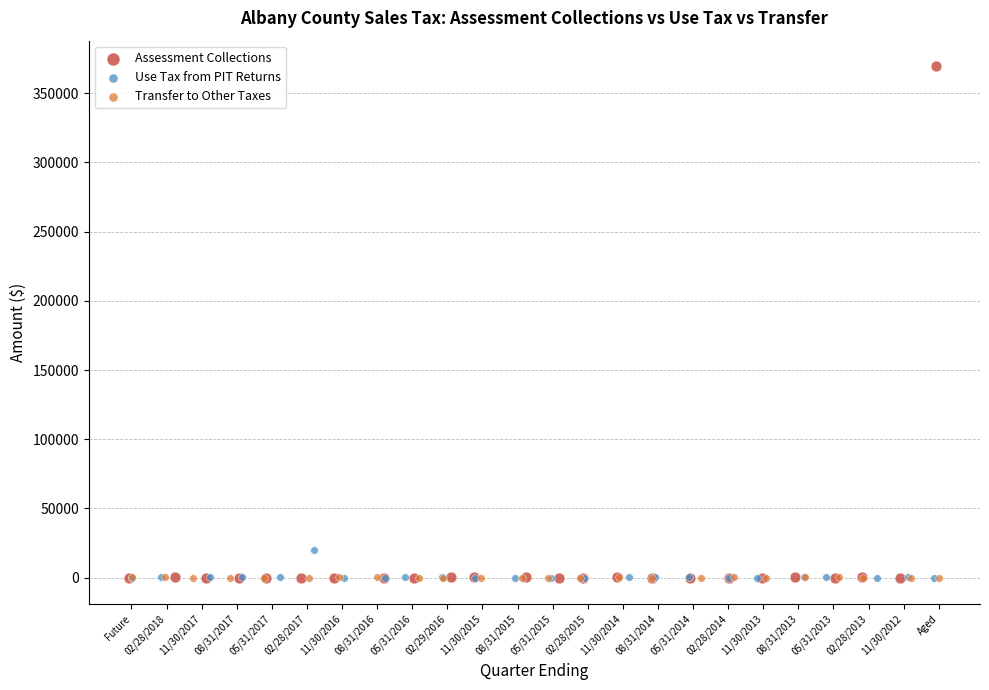

Which series contains the highest Y value?

Assessment Collections